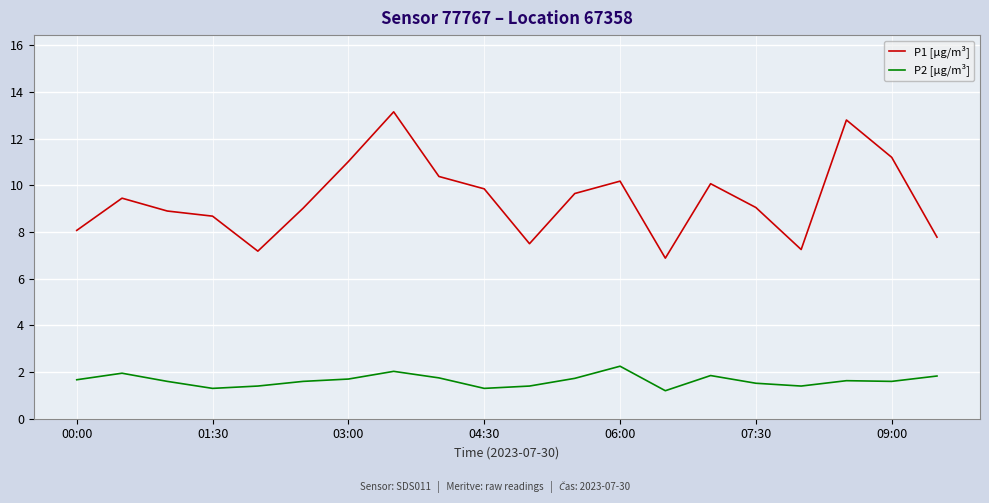

True or false: P2 [µg/m³] and P1 [µg/m³] intersect in this chart.

False